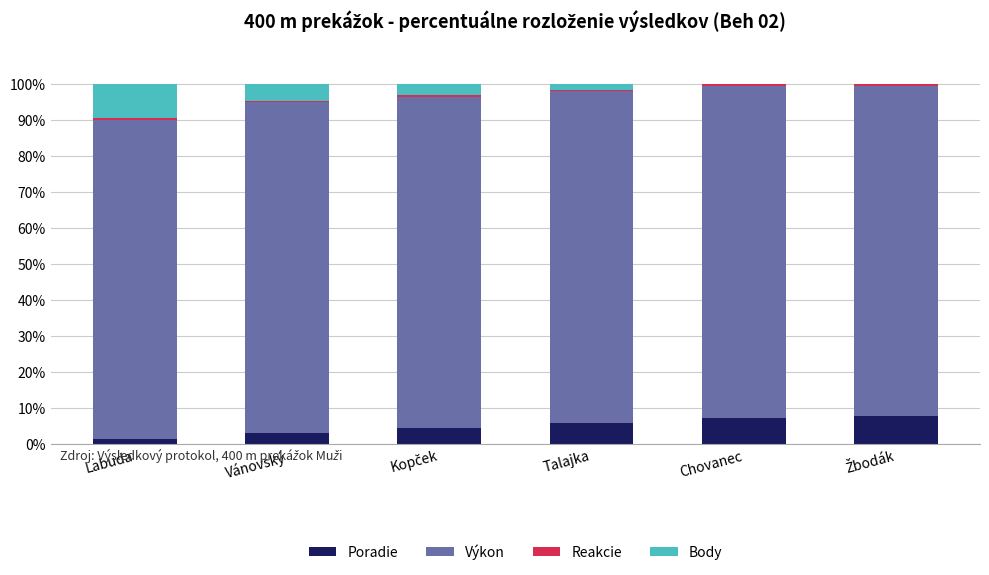

What is the maximum value for Poradie?

7.9